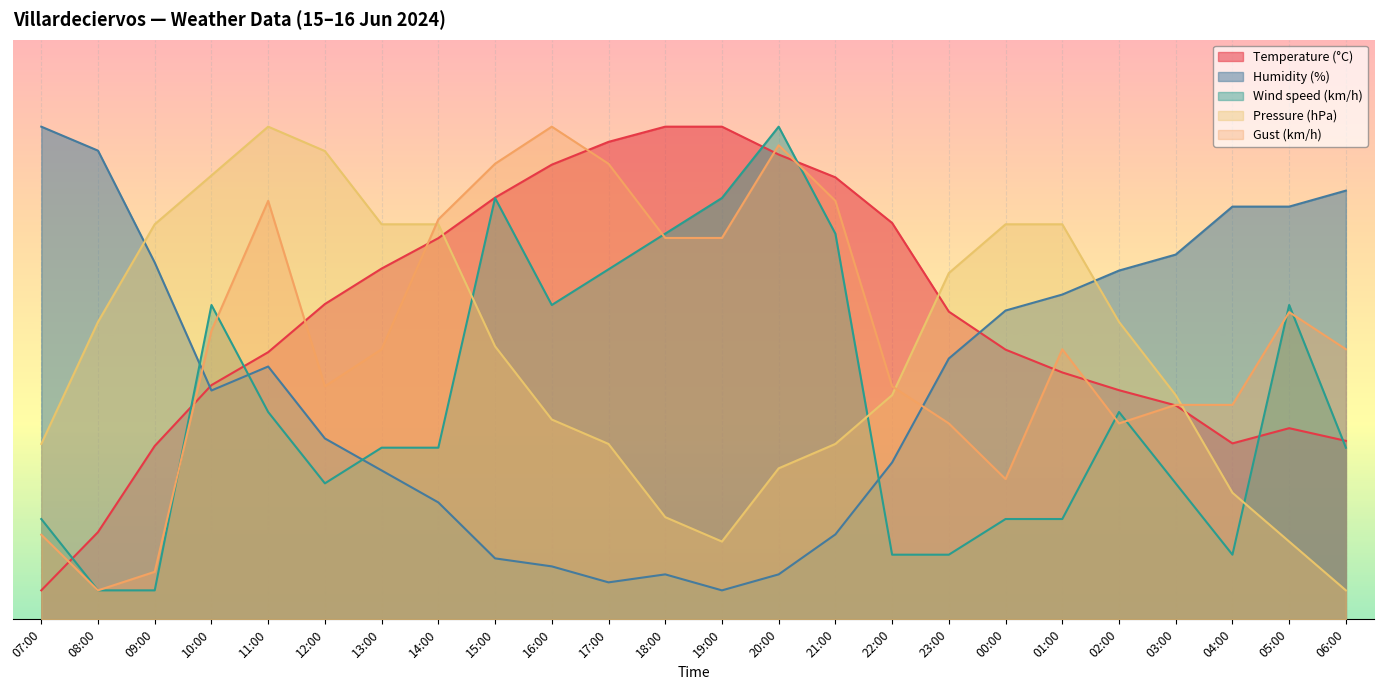

The Gust (km/h) series shows 72.2 at 11:00. True or false?

True